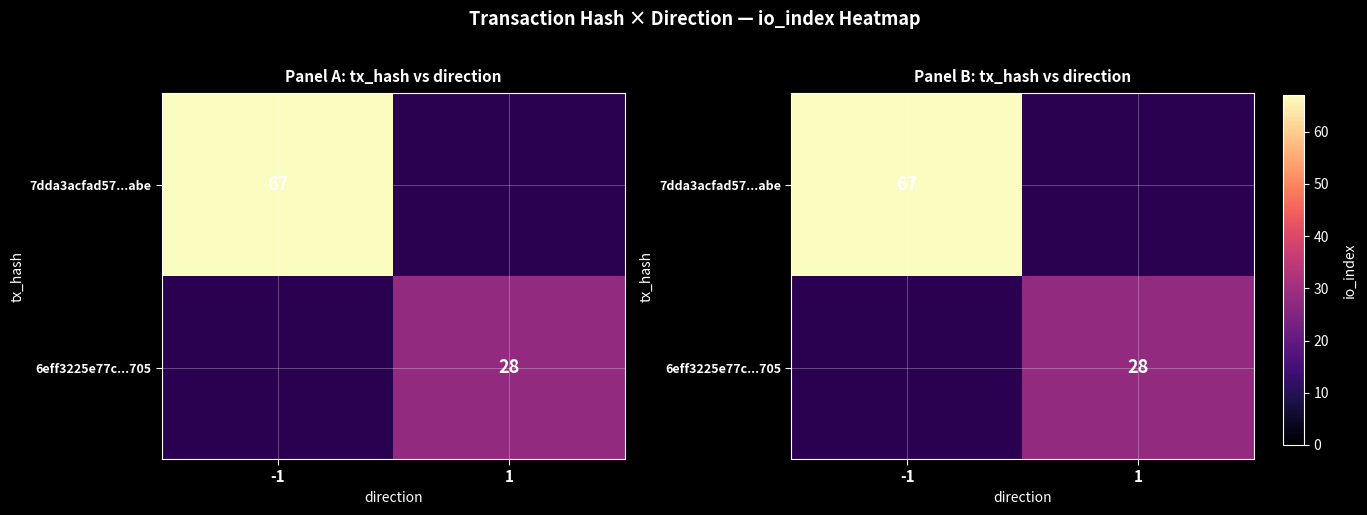

Count the 7dda3acfad57...abe values in the range 0 to 67.

2